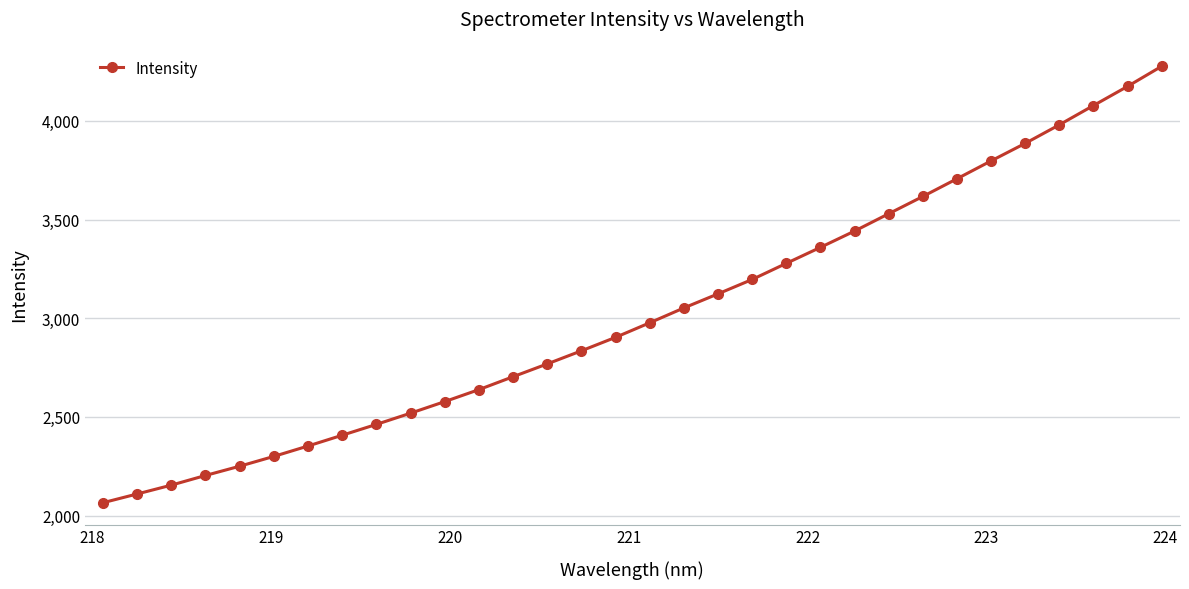

What is the greatest value displayed?

4276.2